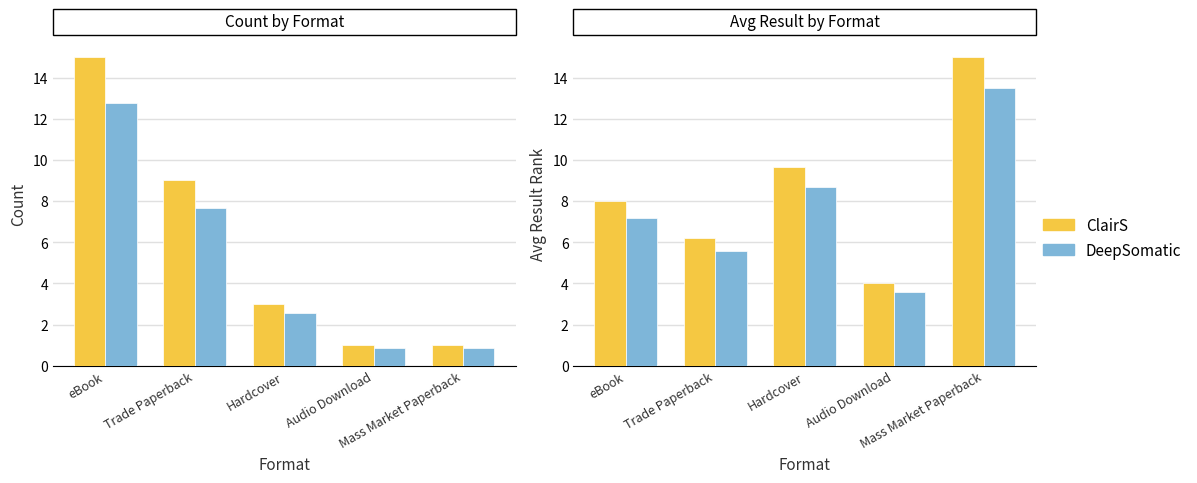

List the series in order of their overall mean, highest first.

ClairS, DeepSomatic